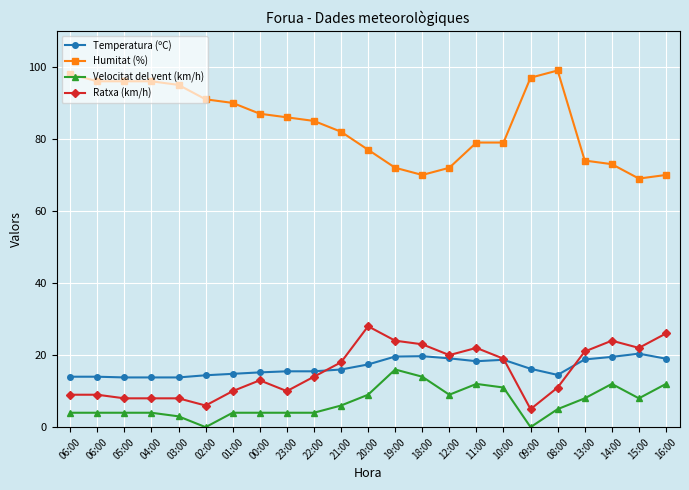

How many data points does each series have?

23